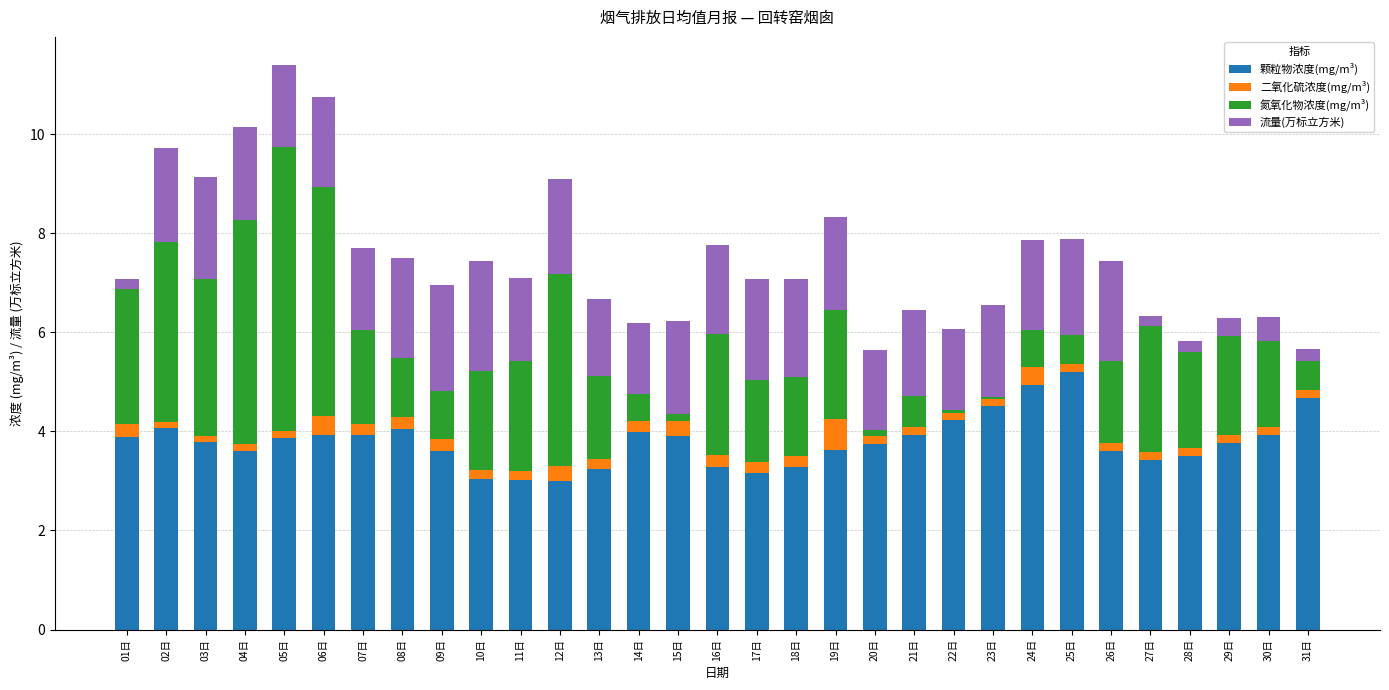

What is the maximum value for 颗粒物浓度(mg/m³)?

5.2